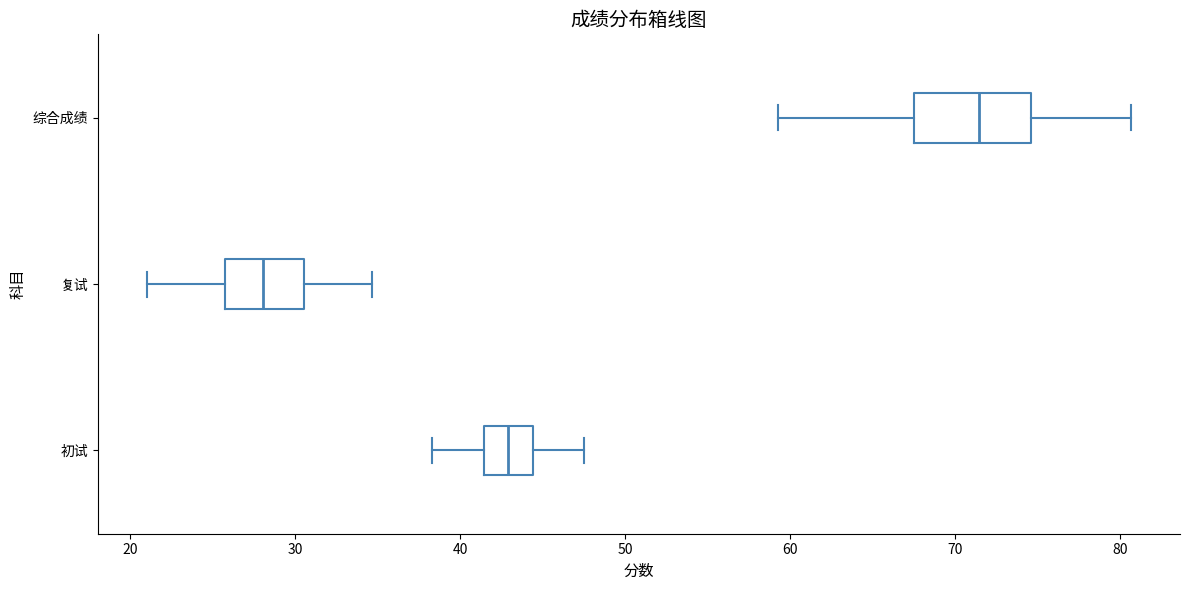

Where is the right edge of the box for 综合成绩 on the x-axis? The values are not printed on the chart, so give them approximately, as read against the axis.

75